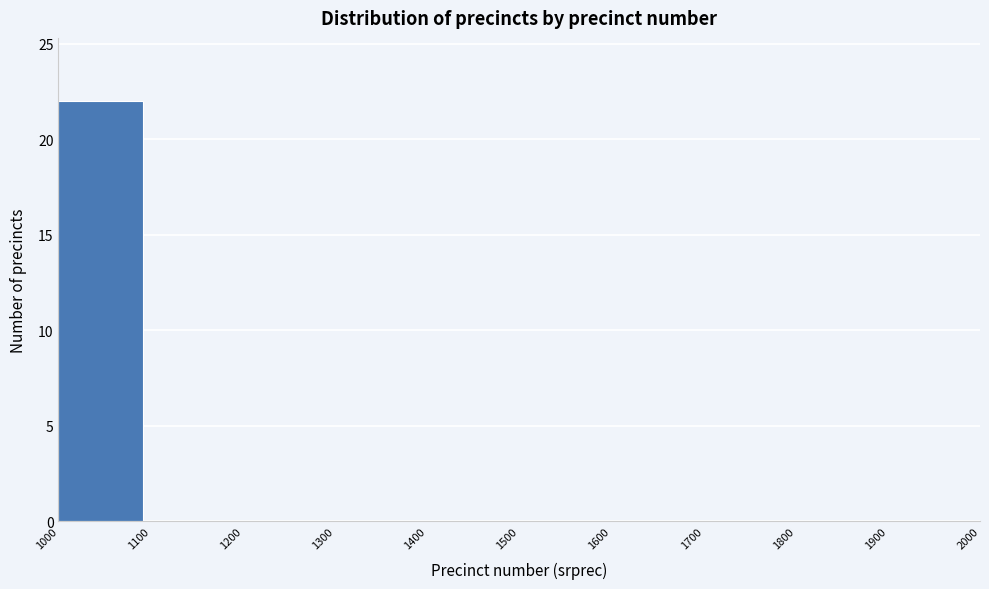

Over which range of the x-axis is the bar tallest?

1000 to 1100